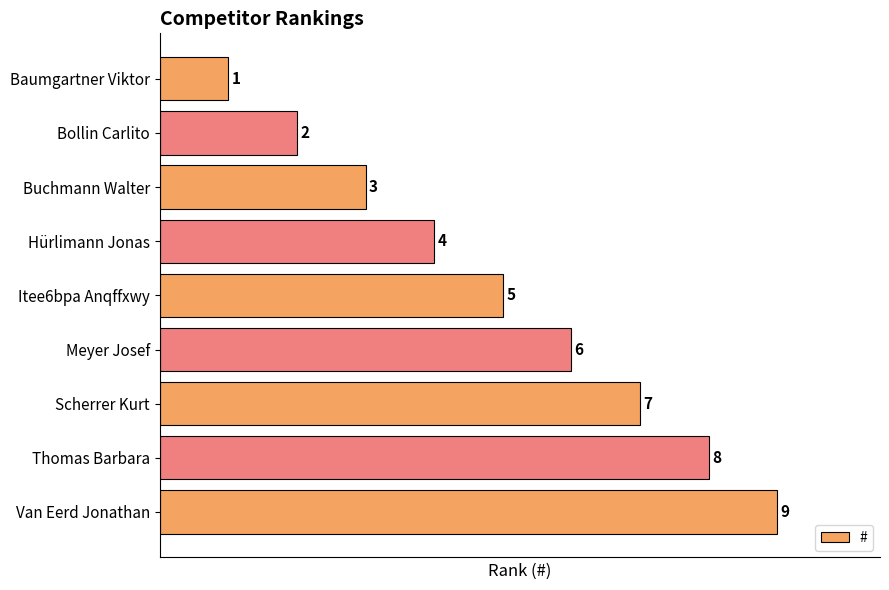

Are the bars horizontal?

Yes